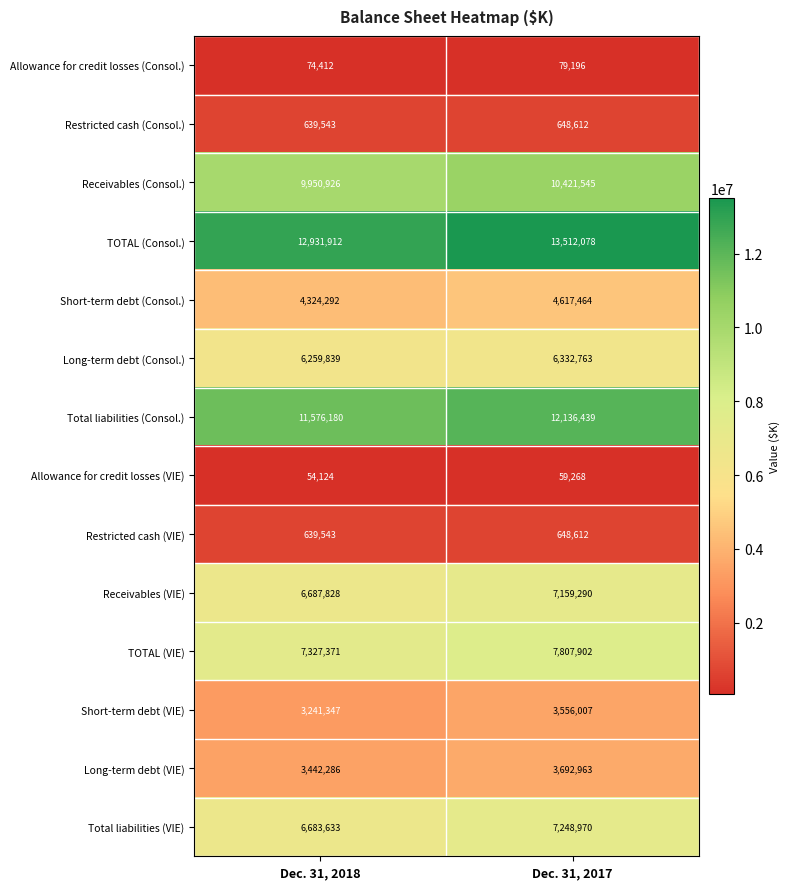

Is it true that Allowance for credit losses (VIE) equals 80638 at Dec. 31, 2017?

False